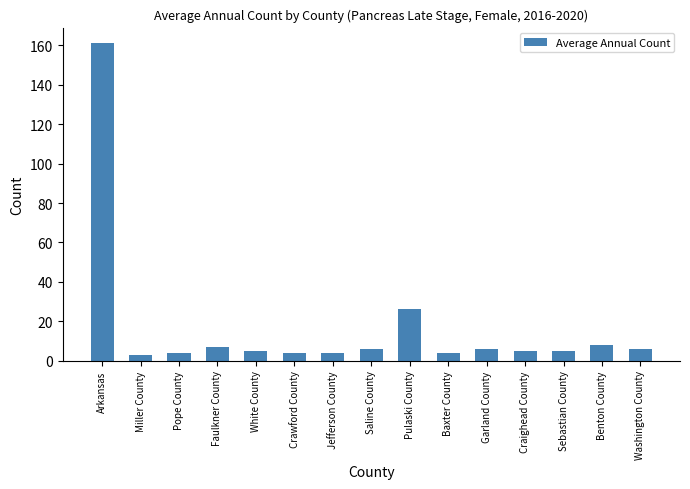

What is the average value?

17